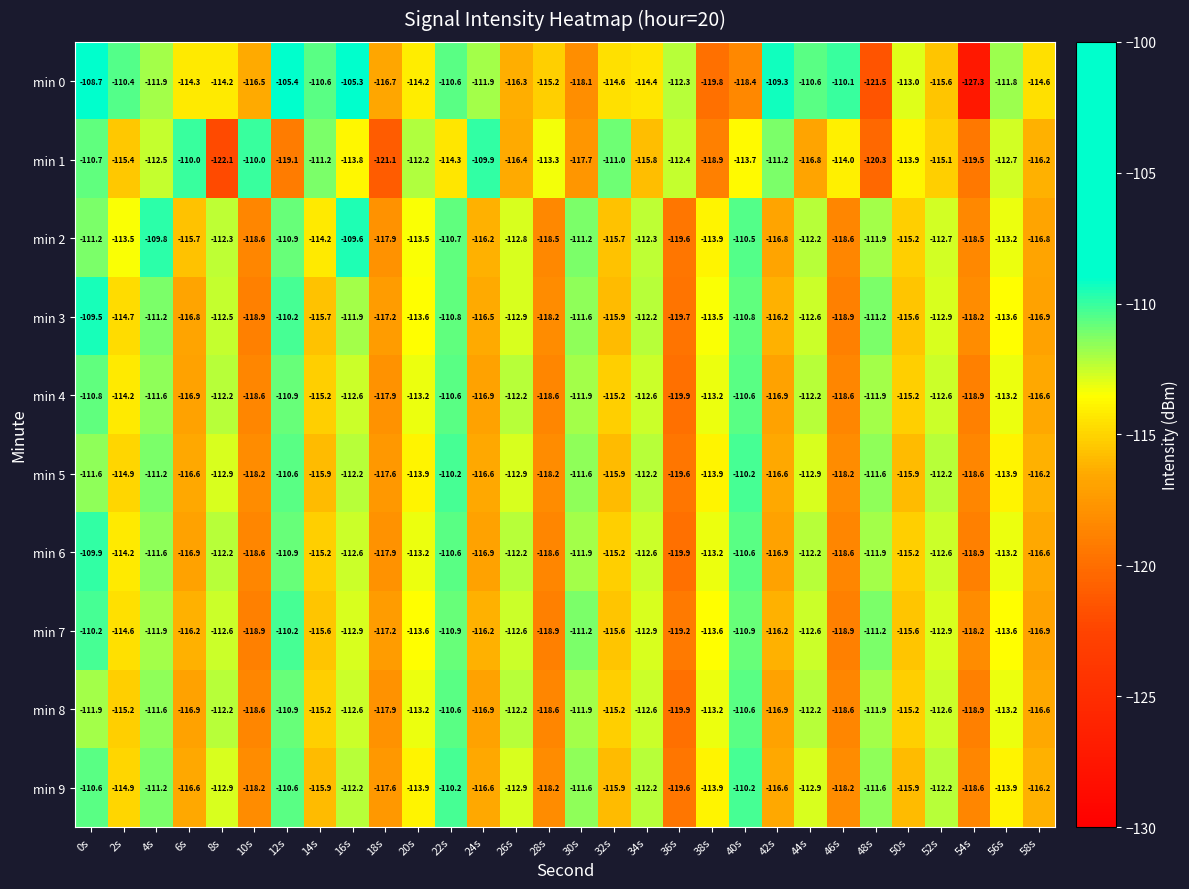

Which series changed the most between 8s and 30s?

min 1